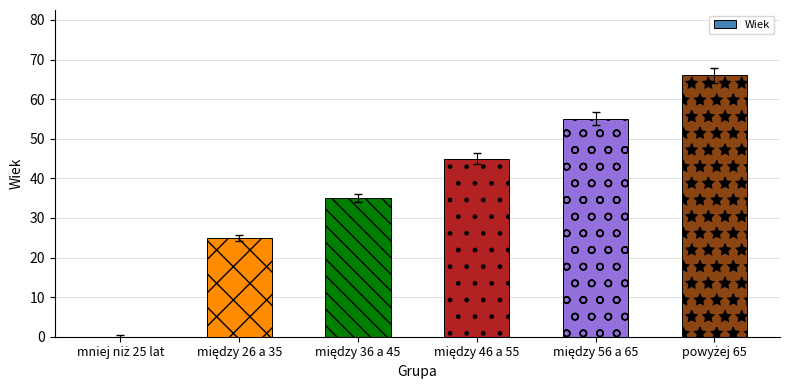

What is the maximum value shown in the chart?

66